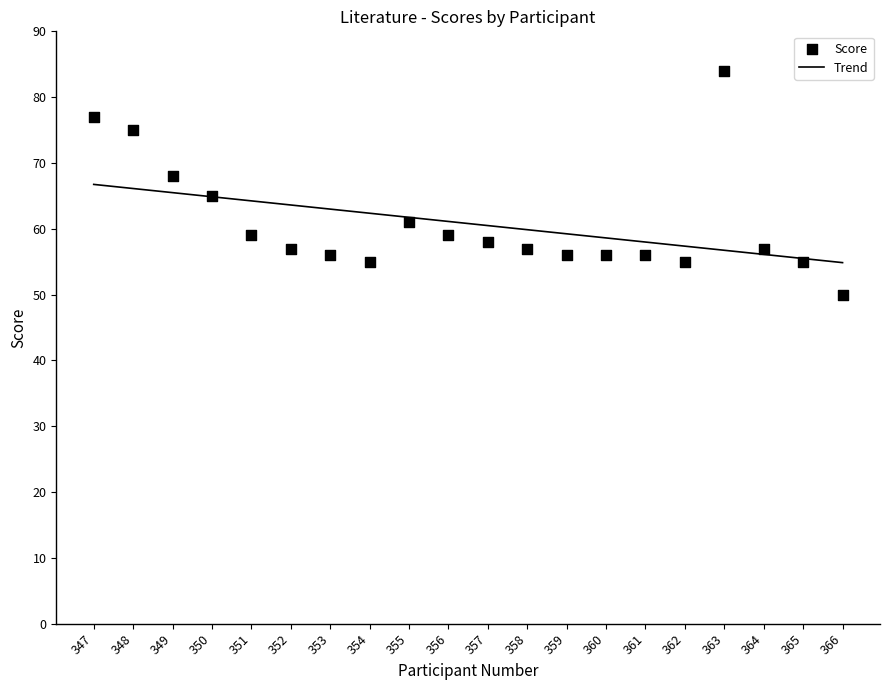

Approximately how many times larger is the value at 356 compared to 358?

1.0